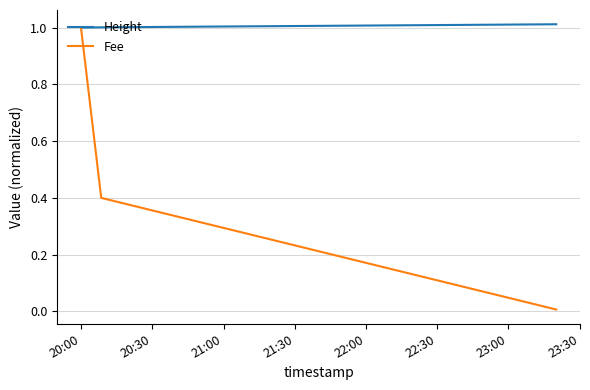

Which series has the widest spread of values?

Fee